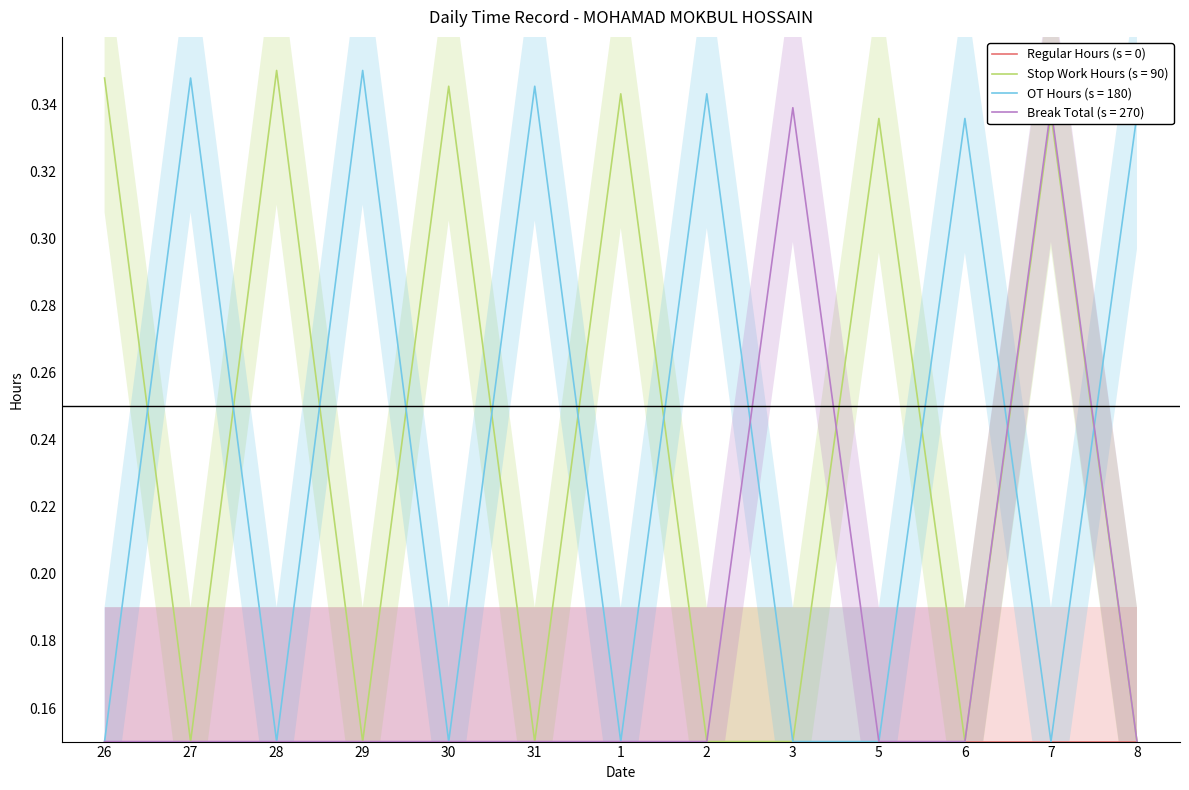

What is the sum of the Stop Work Hours (s = 90) values at 28 and 29?

0.5